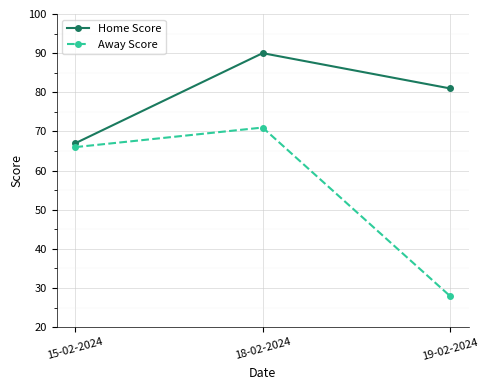

Reading right to left, extract all data points from this chart.

Home Score: 19-02-2024=81	18-02-2024=90	15-02-2024=67
Away Score: 19-02-2024=28	18-02-2024=71	15-02-2024=66